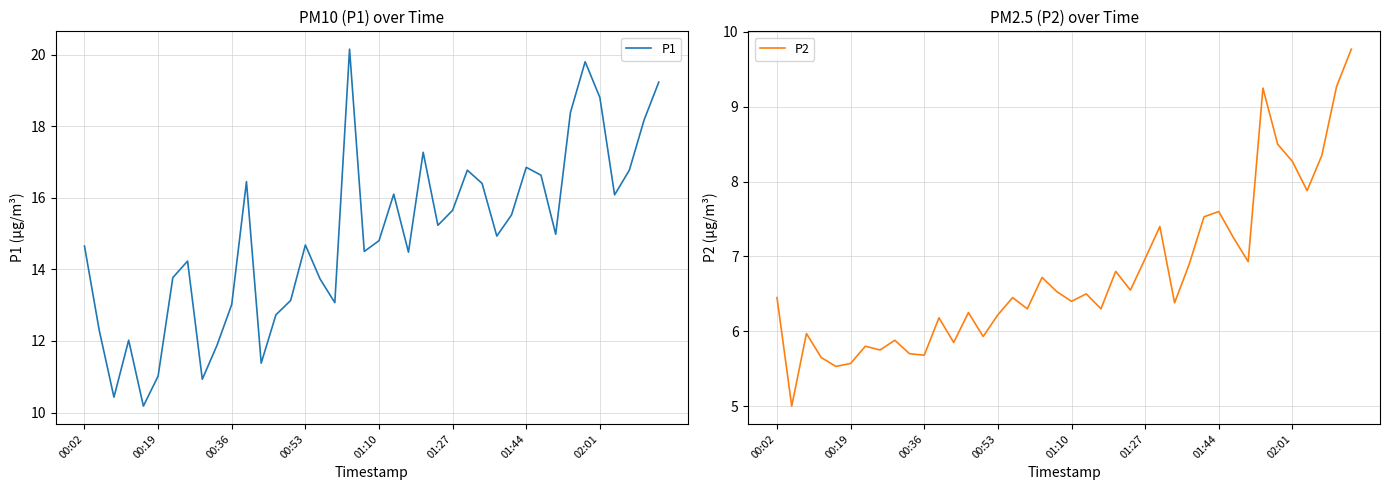

What is the lowest value of the P1 series?

10.2